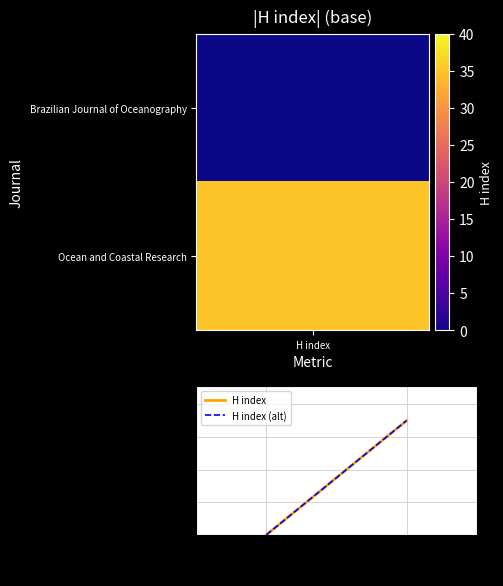

The H index (alt) series shows 0 at J1. True or false?

True